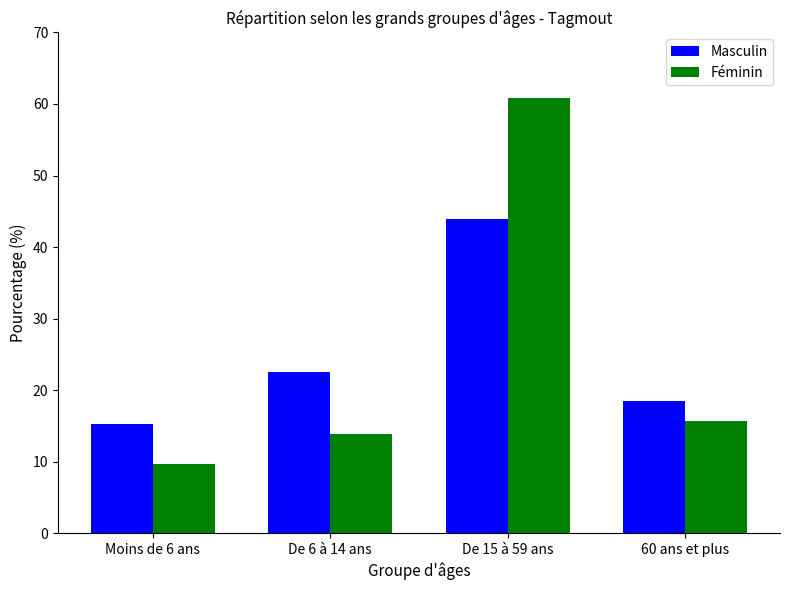

What is the lowest value of the Masculin series?

15.2